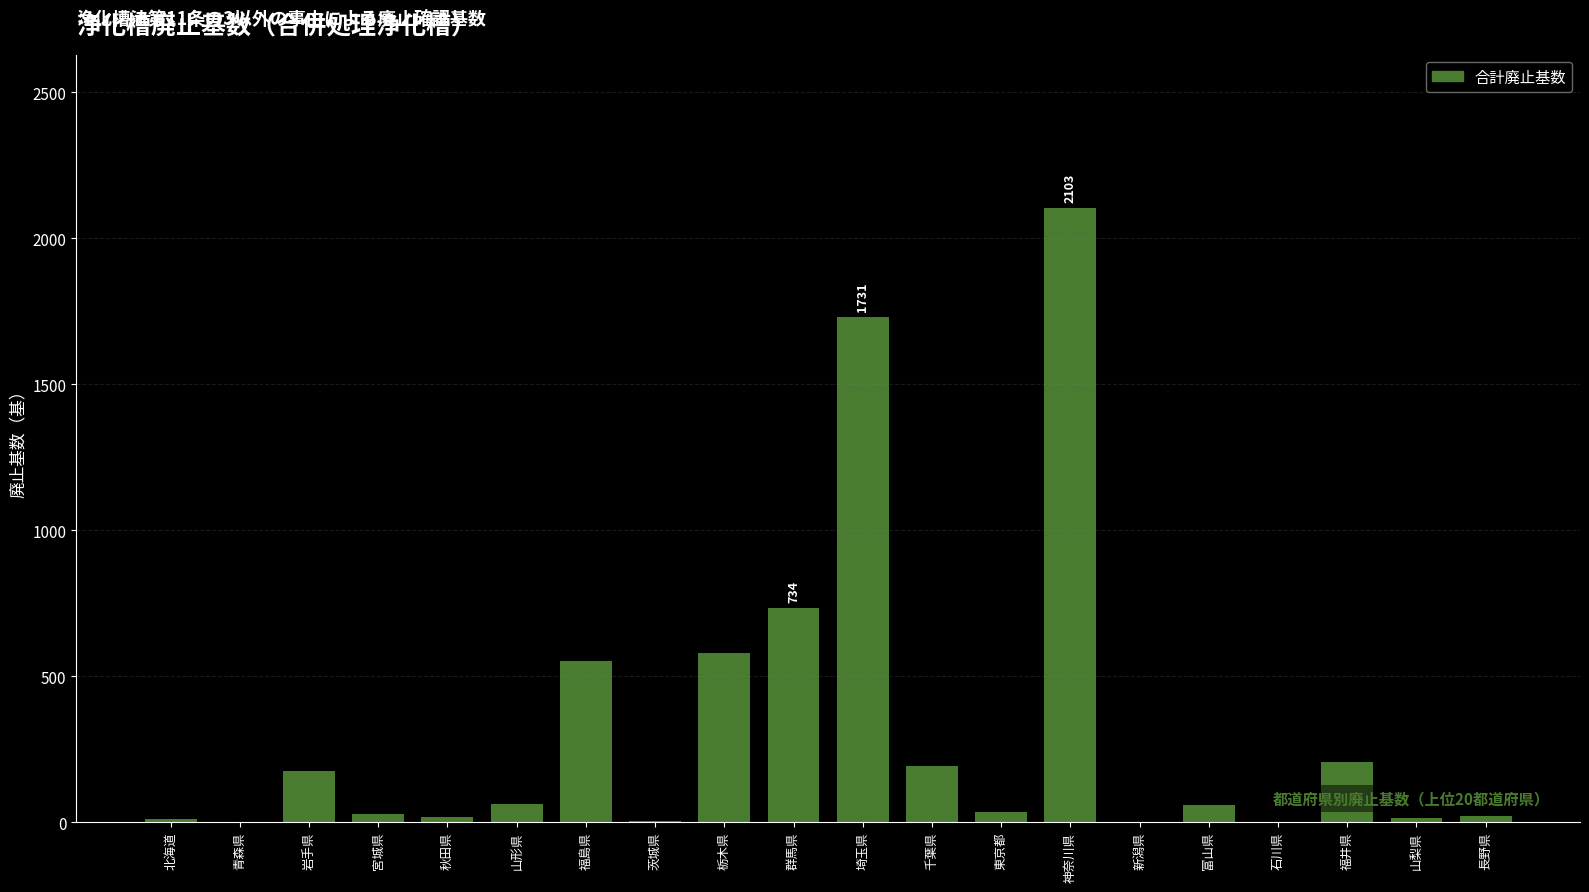

True or false: the data shows 192 at 千葉県.

True